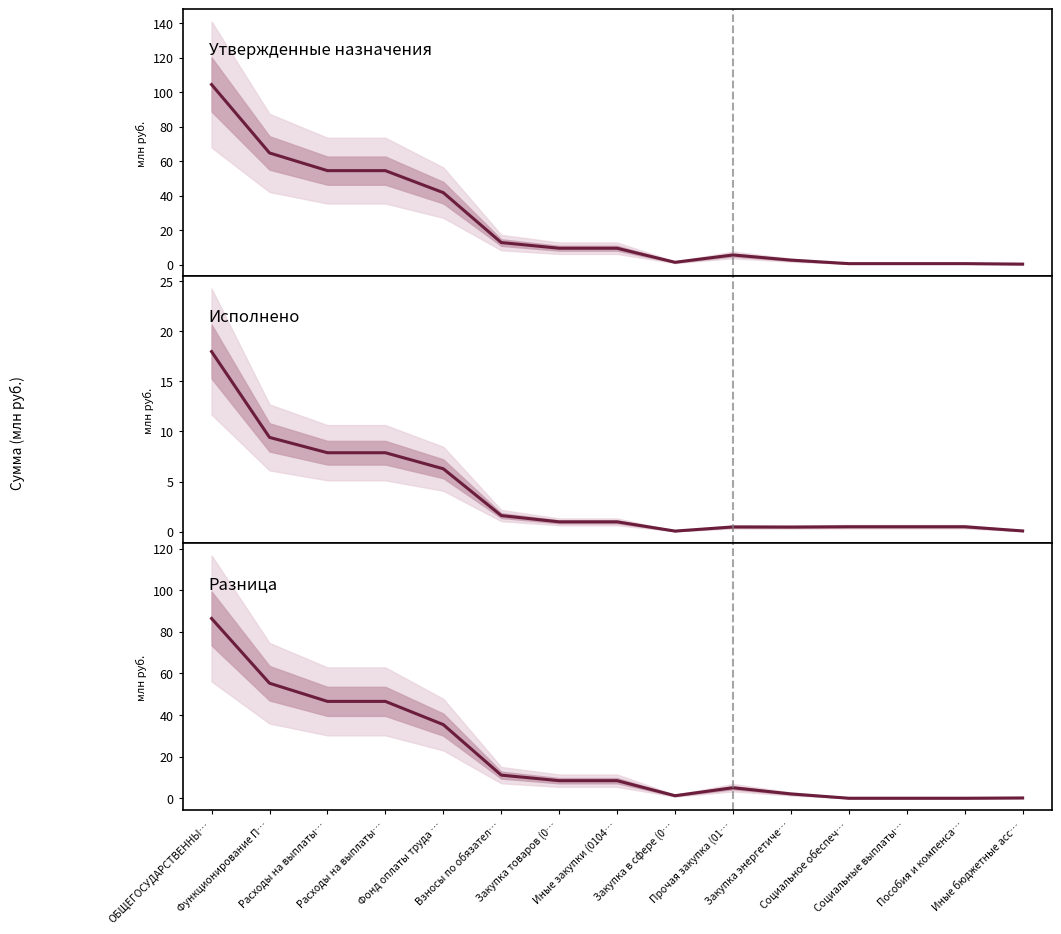

How many lines are shown in the chart?

3